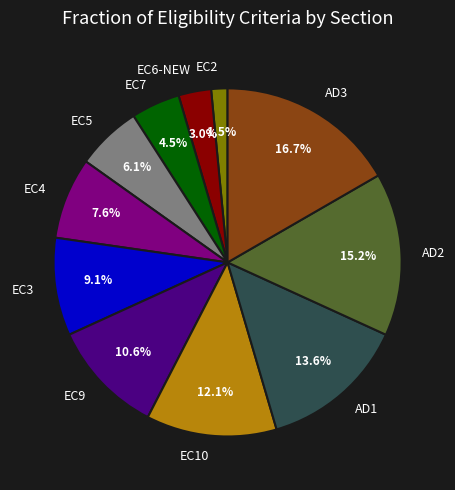

Between EC10 and EC3, which is larger?

EC10